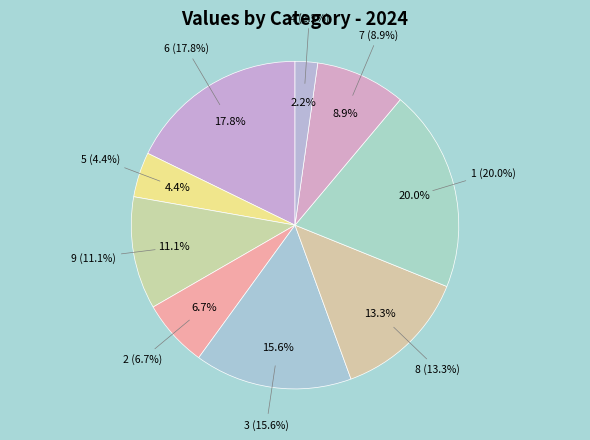

The 8 slice represents 2% of the pie. True or false?

False